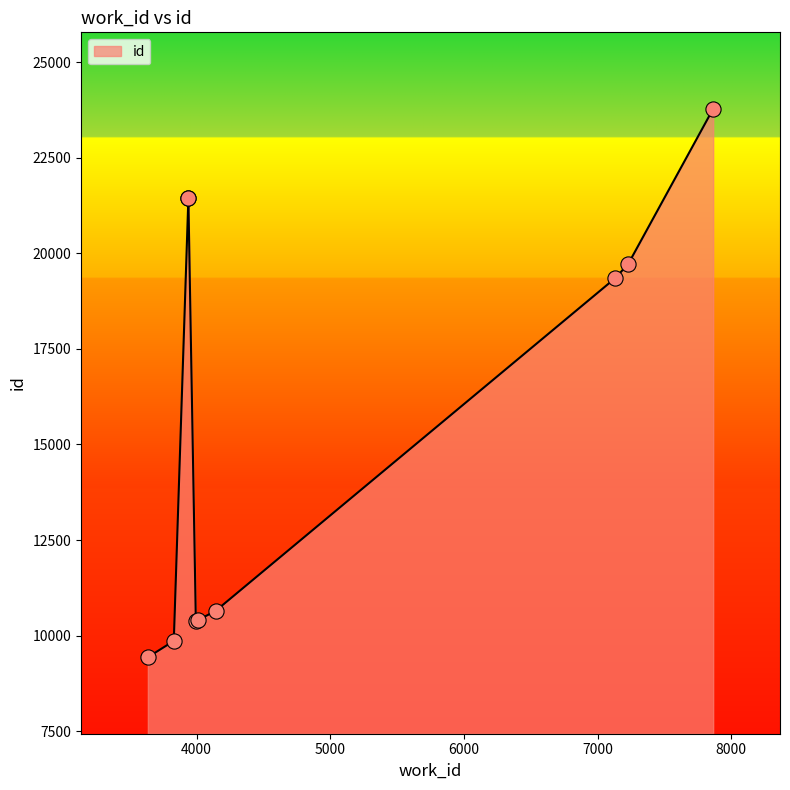

What is the ratio of the value at 4141 to the value at 7229?

0.5